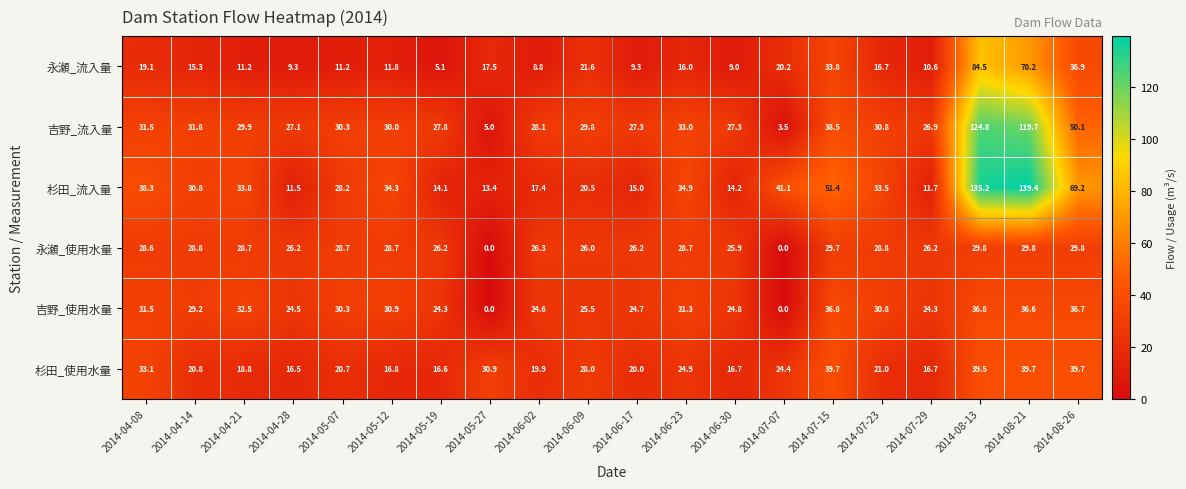

Is the value of 杉田_流入量 at 2014-05-19 greater than the value of 永瀬_使用水量 at 2014-08-13?

No